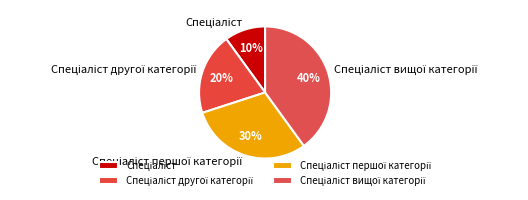

Is there a majority slice in this chart?

No